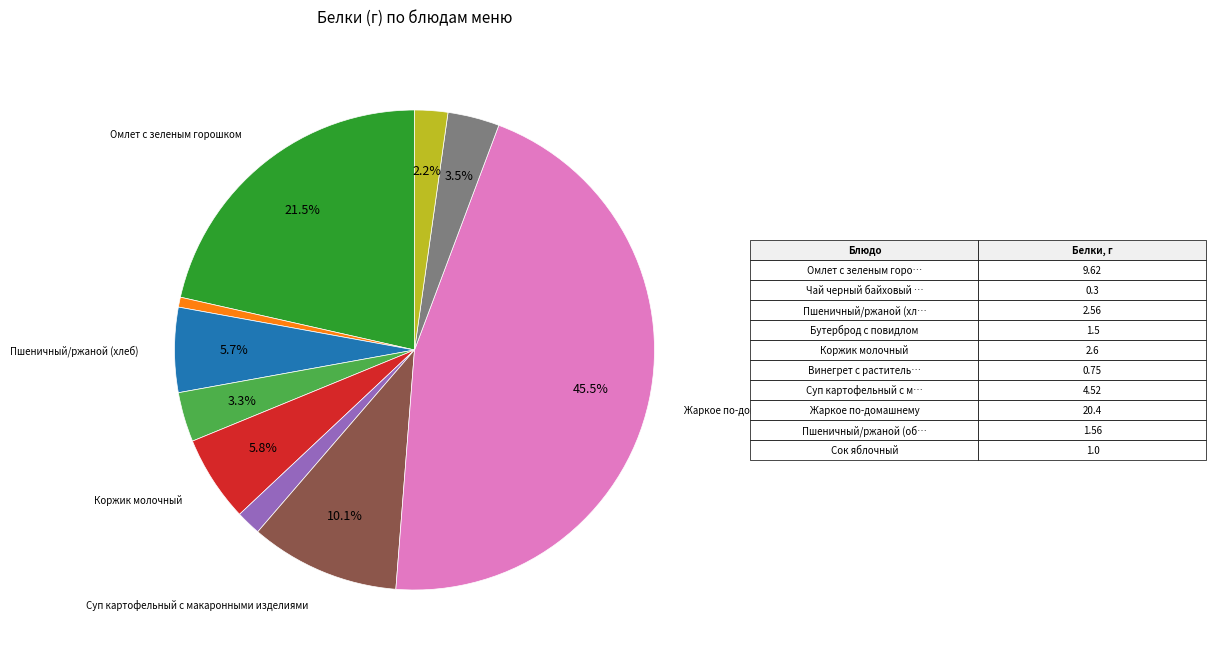

Is there any slice that represents more than half of the pie?

No